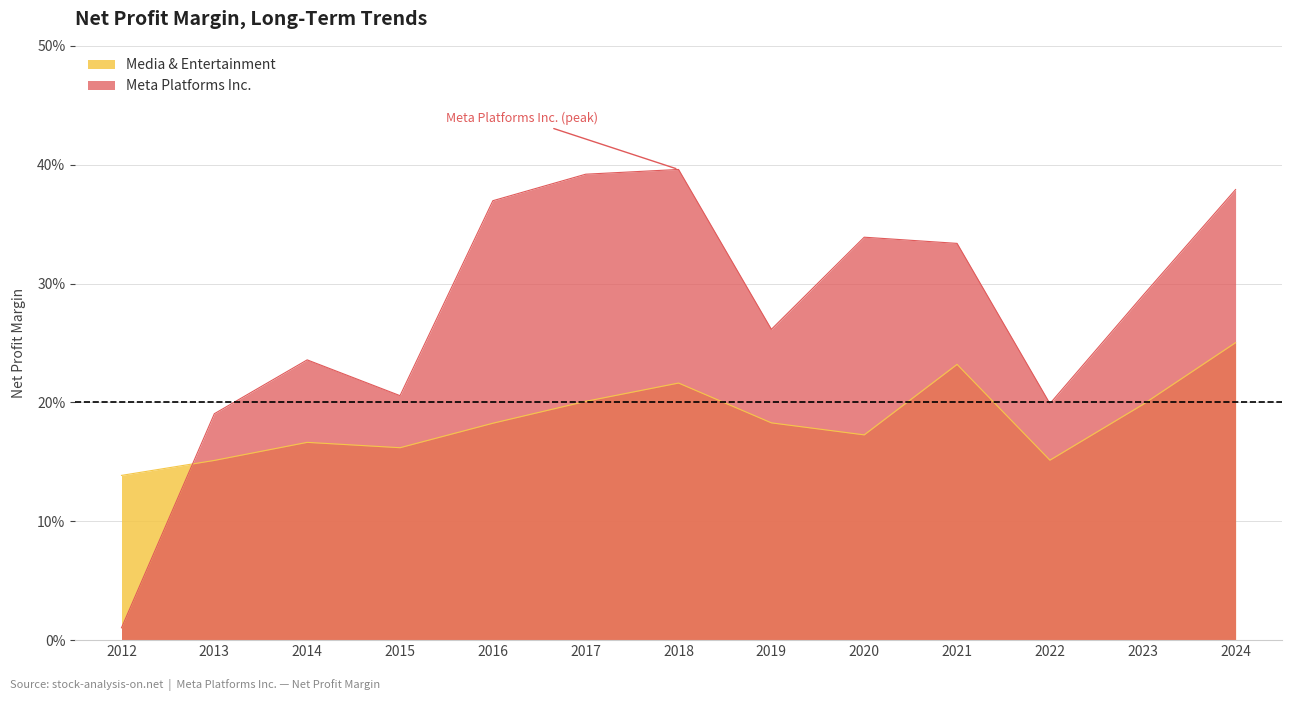

What is the difference between the second highest and second lowest values in the Meta Platforms Inc. series?

0.2